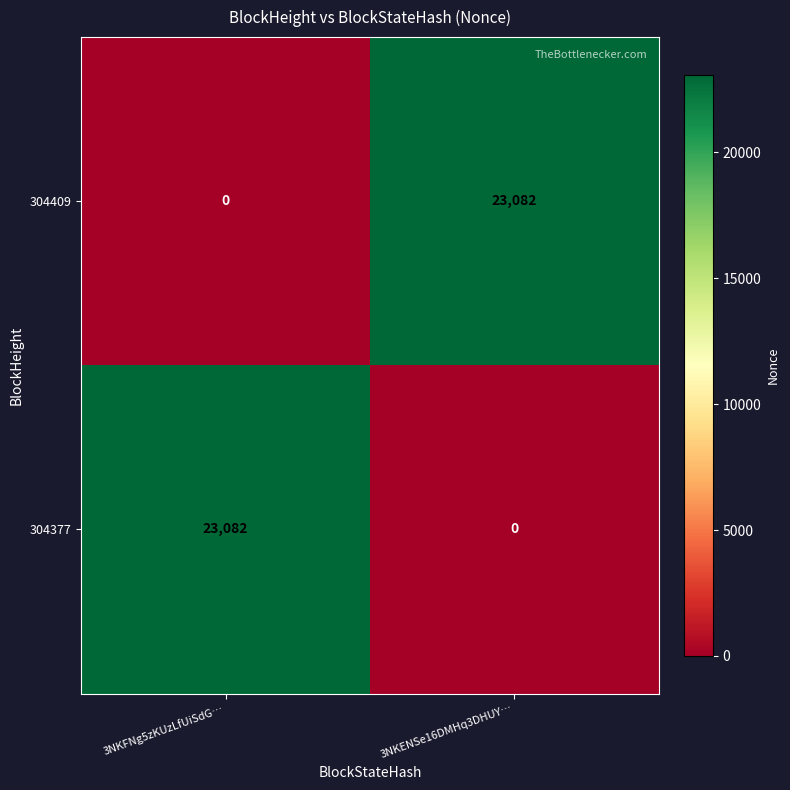

Is it true that 304377 equals 9923 at 3NKENSe16DMHq3DHUY…?

False